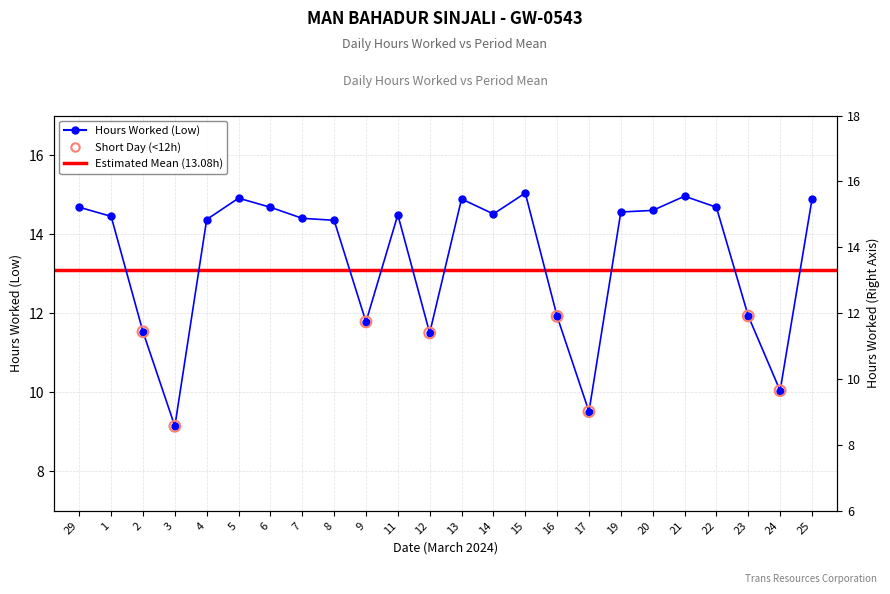

Between 15 and 13, which is larger?

15